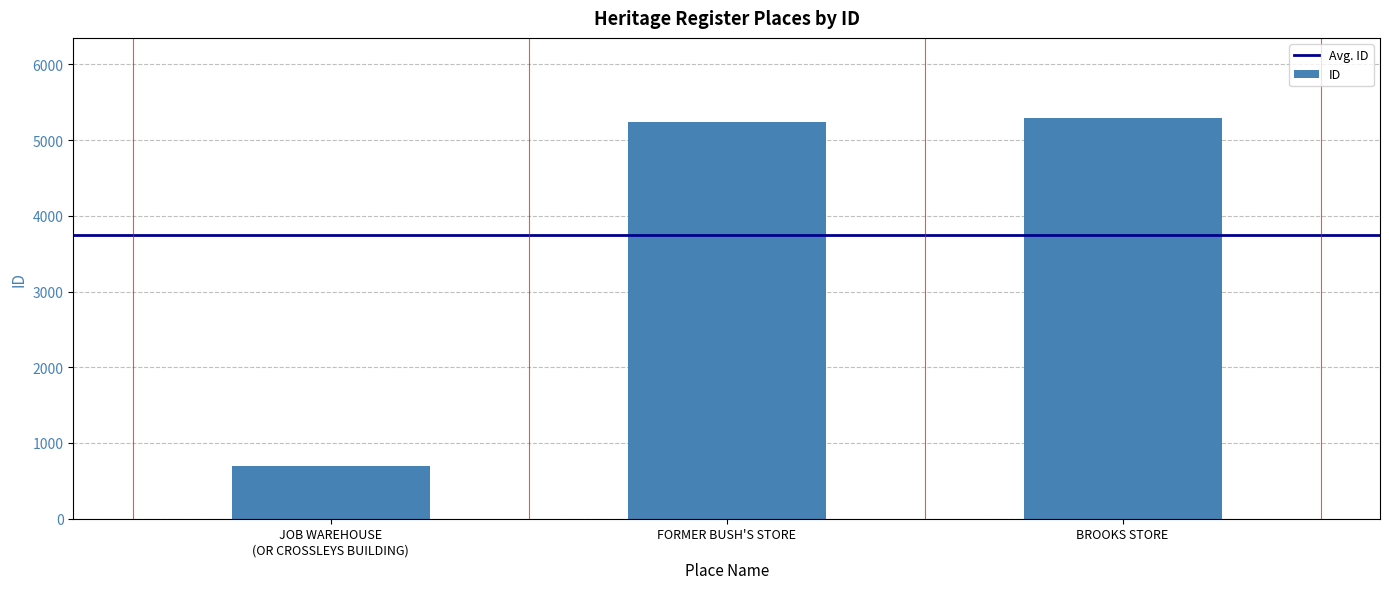

What is the difference between the maximum and second lowest values?

56